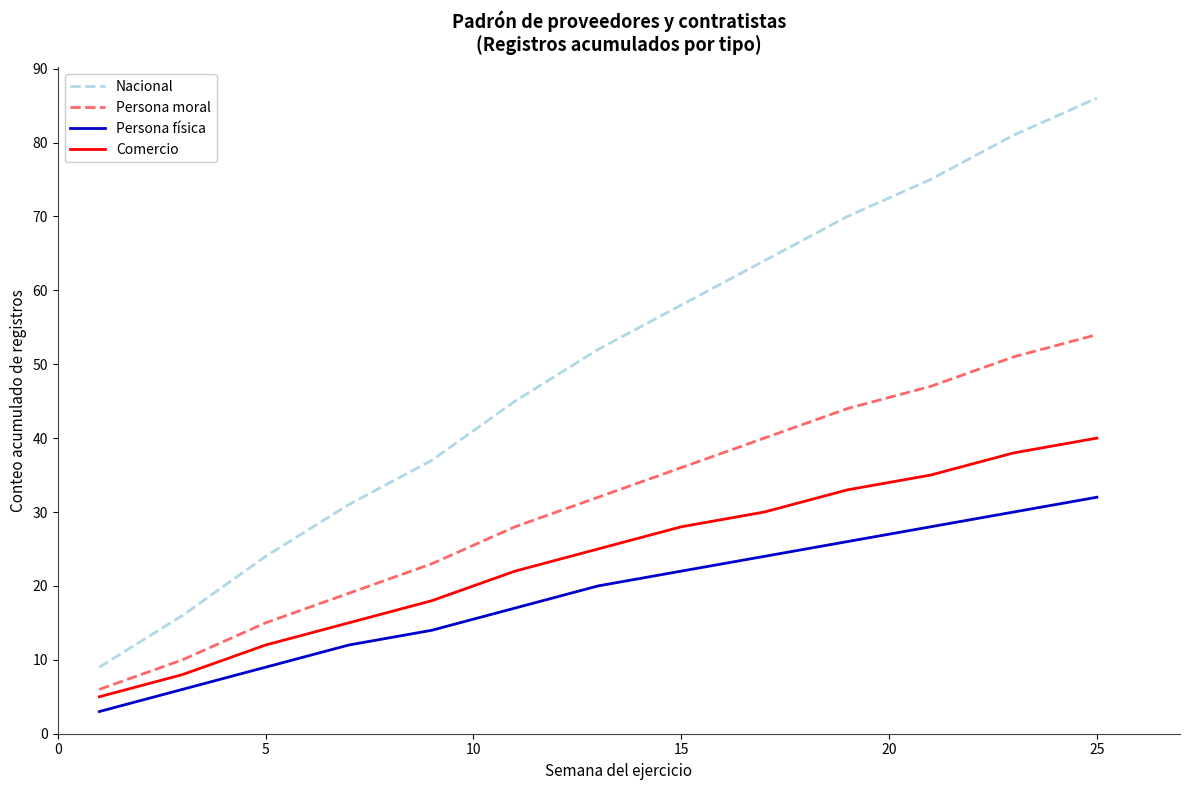

What is the difference between the maximum and minimum values in the Nacional series?

77